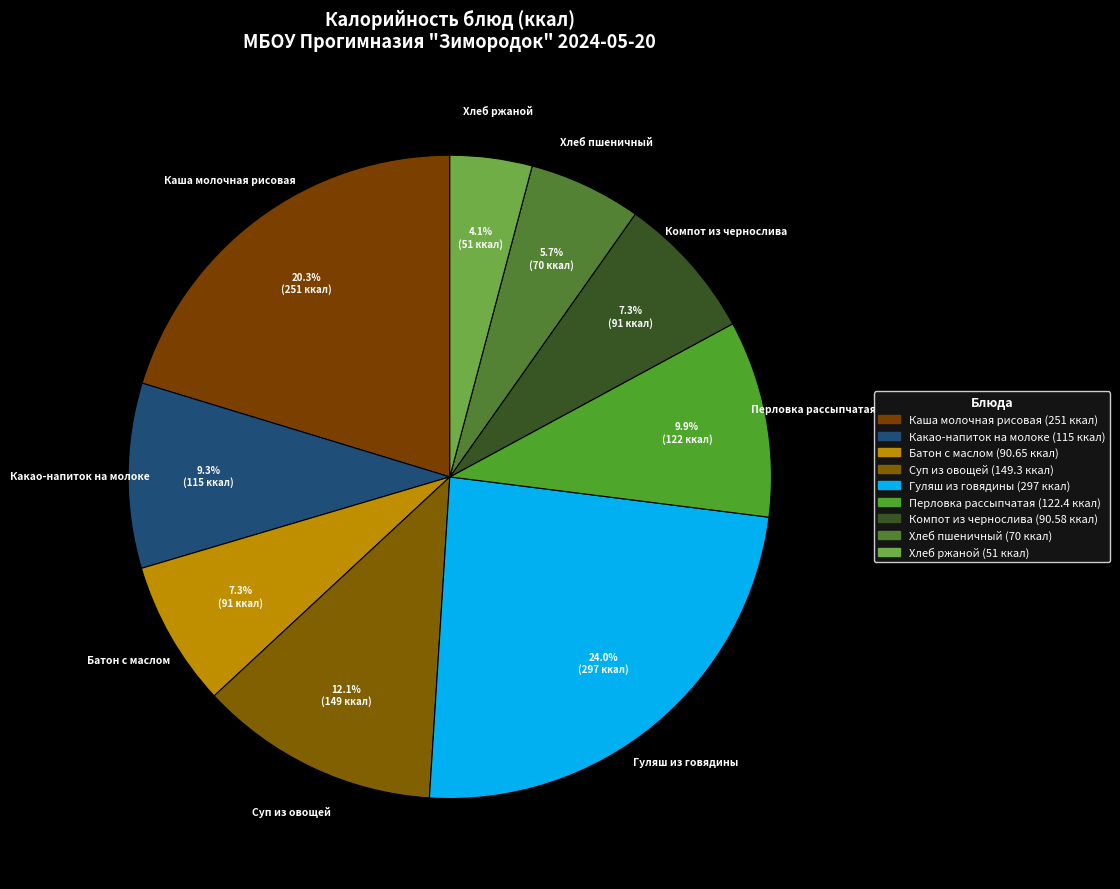

Which category has the biggest portion of the pie?

Гуляш из говядины